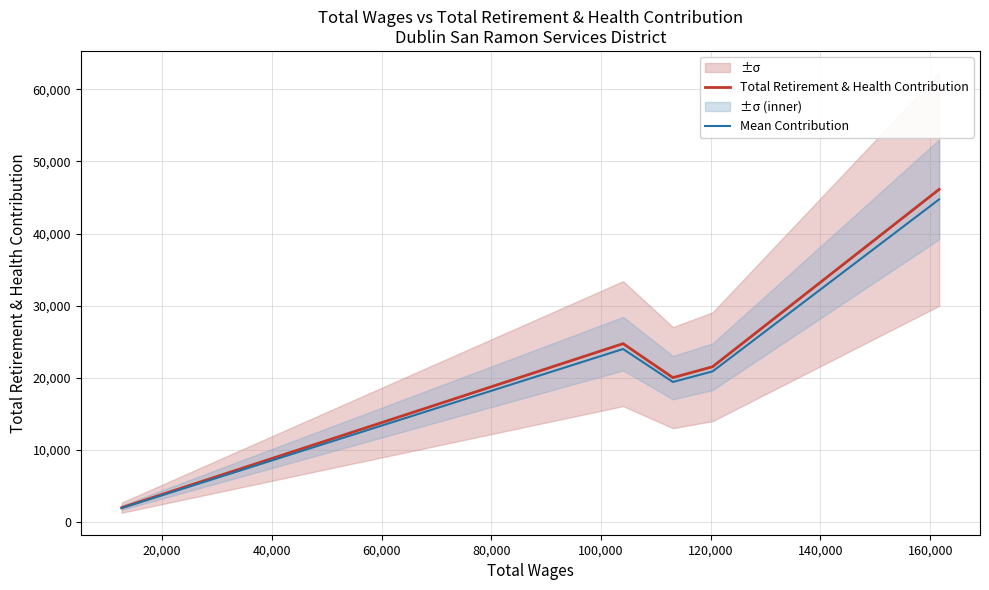

What is the maximum value for Total Retirement & Health Contribution?

46126.0